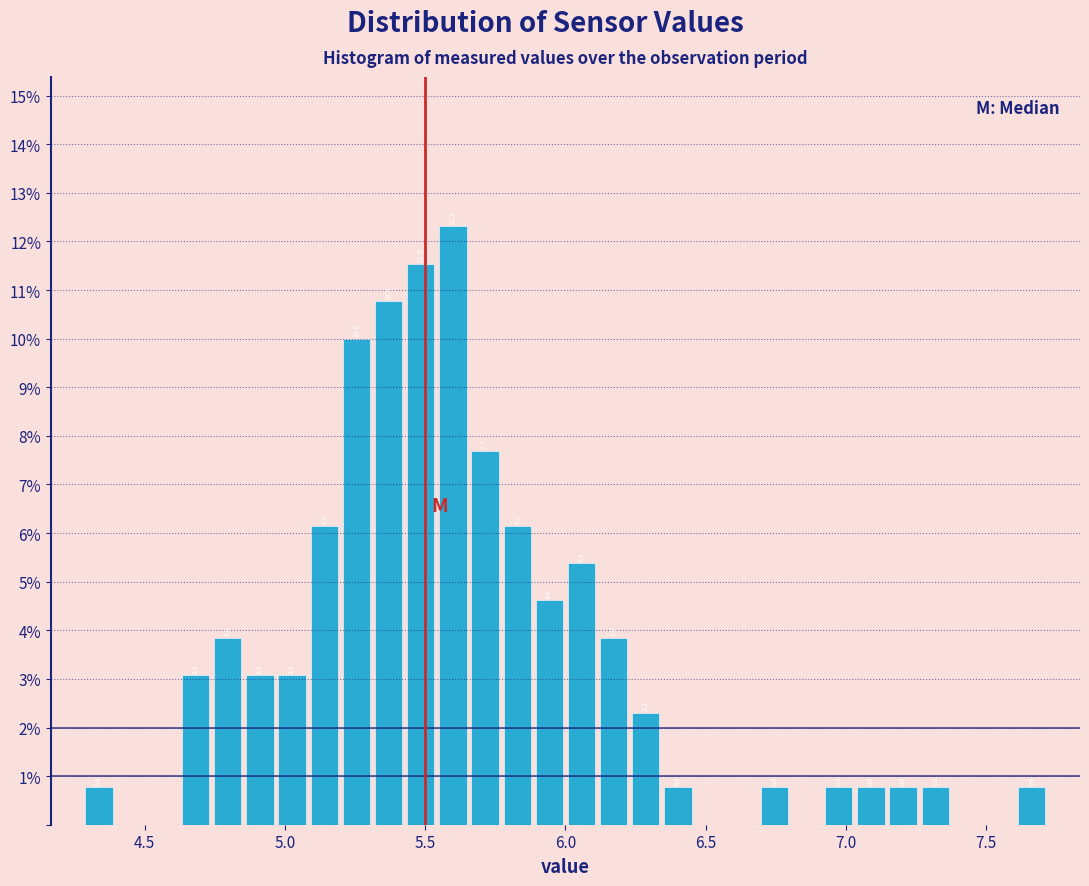

Around what value on the x-axis is the tallest bar? Give the approximate position of its centre, as read against the axis.

5.60